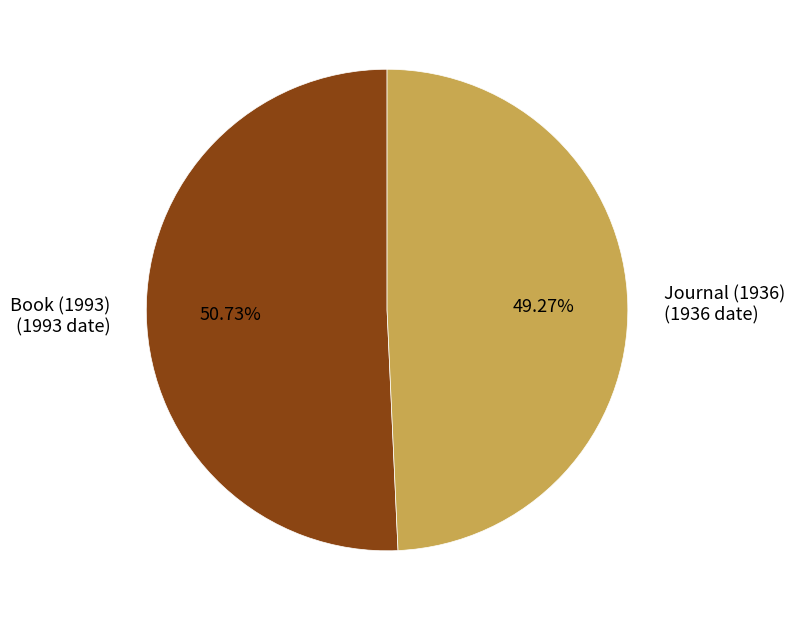

How many slices are in this pie chart?

2